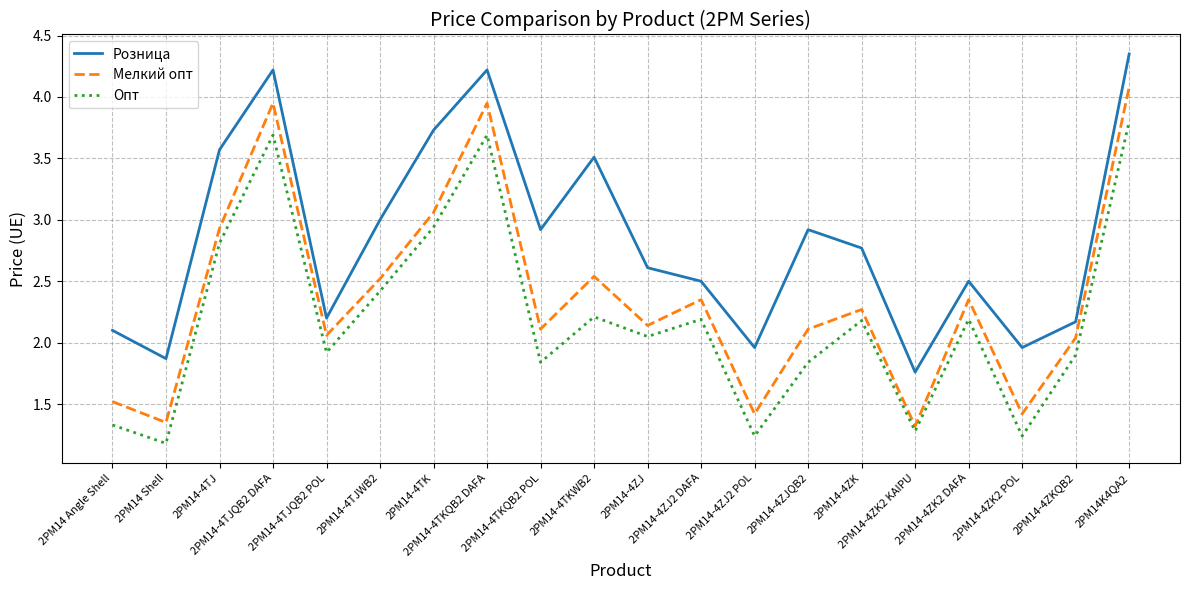

Which series has the largest range (max minus min)?

Мелкий опт